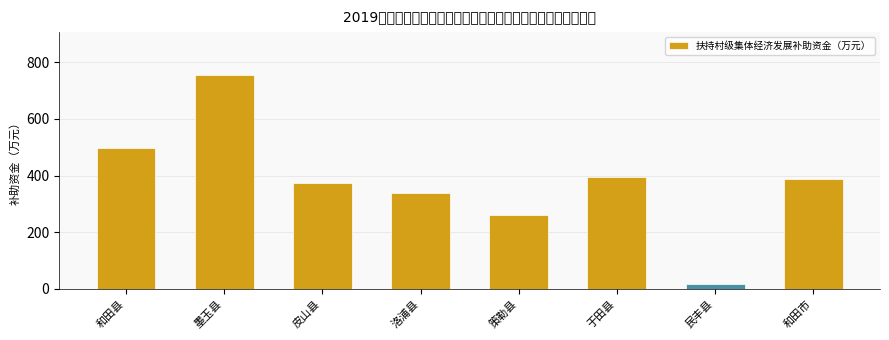

Approximately how many times larger is the value at 墨玉县 compared to 策勒县?

2.9